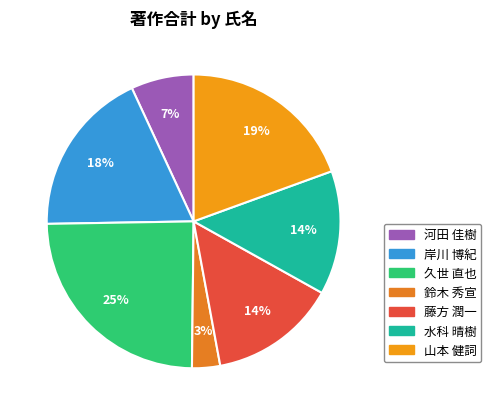

Which category has the biggest portion of the pie?

久世 直也